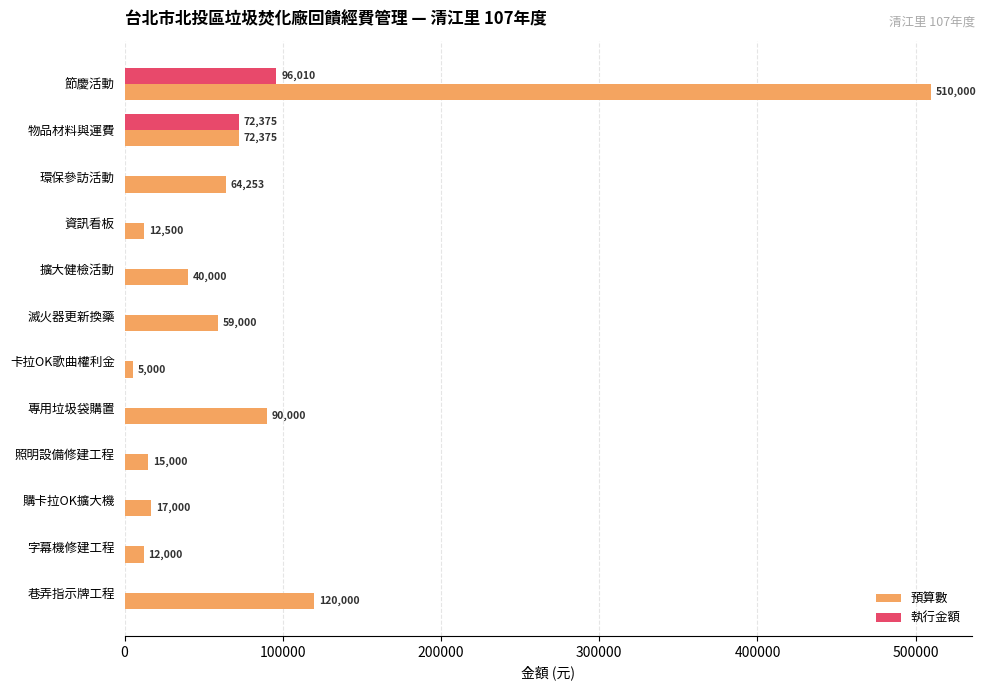

True or false: 執行金額 has a value of 37438 at 卡拉OK歌曲權利金.

False